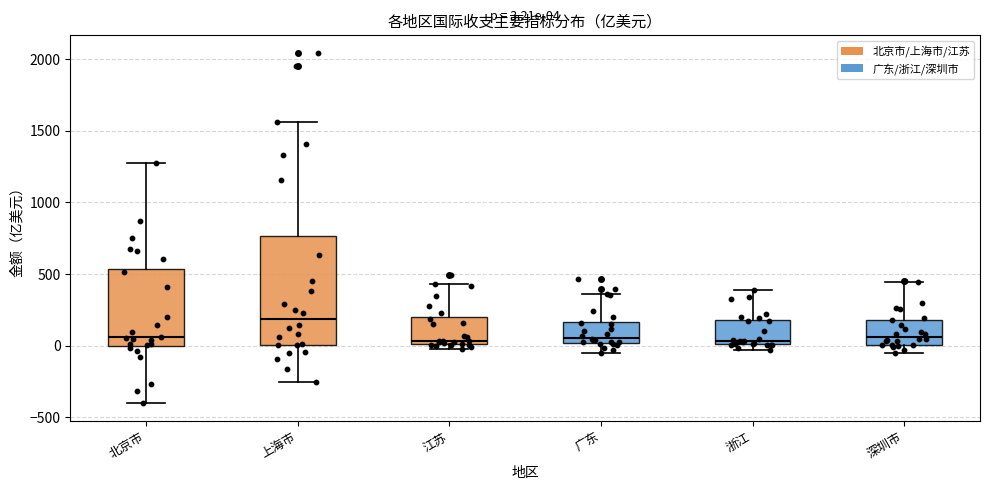

Which box is the tallest, from its lower edge to its upper edge?

上海市